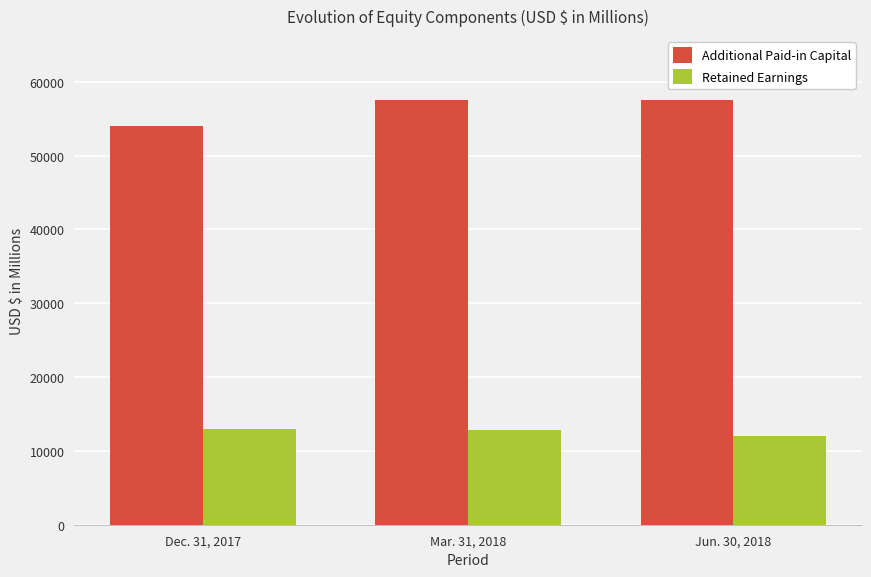

At how many categories does at least one series exceed 53050?

3